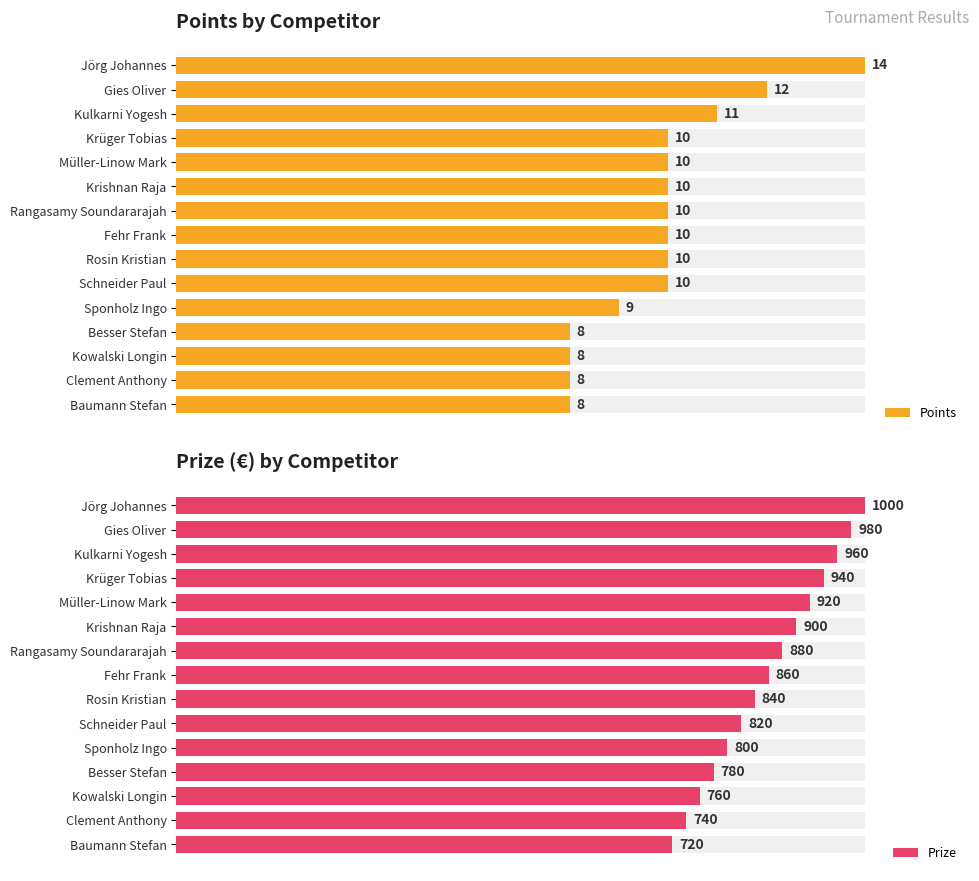

The Points series shows 8 at Besser Stefan. True or false?

True